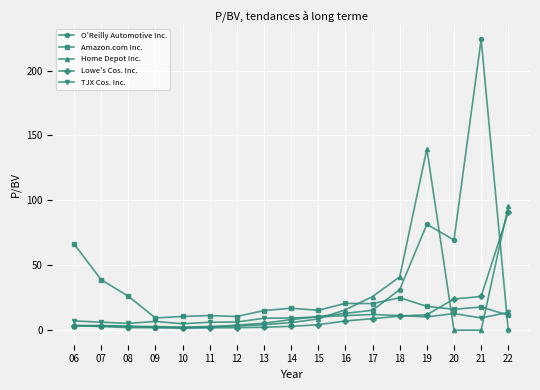

After their last crossing, which series has the higher values: O'Reilly Automotive Inc. or TJX Cos. Inc.?

TJX Cos. Inc.